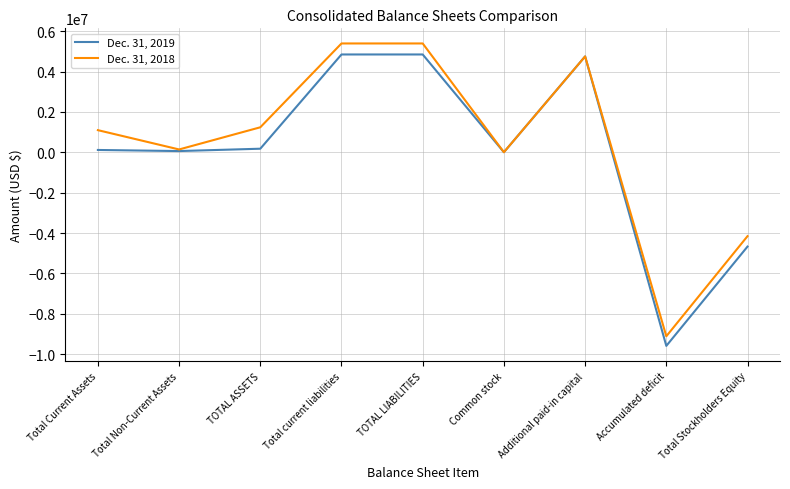

True or false: Dec. 31, 2018 has a value of 1097946 at Total Current Assets.

True